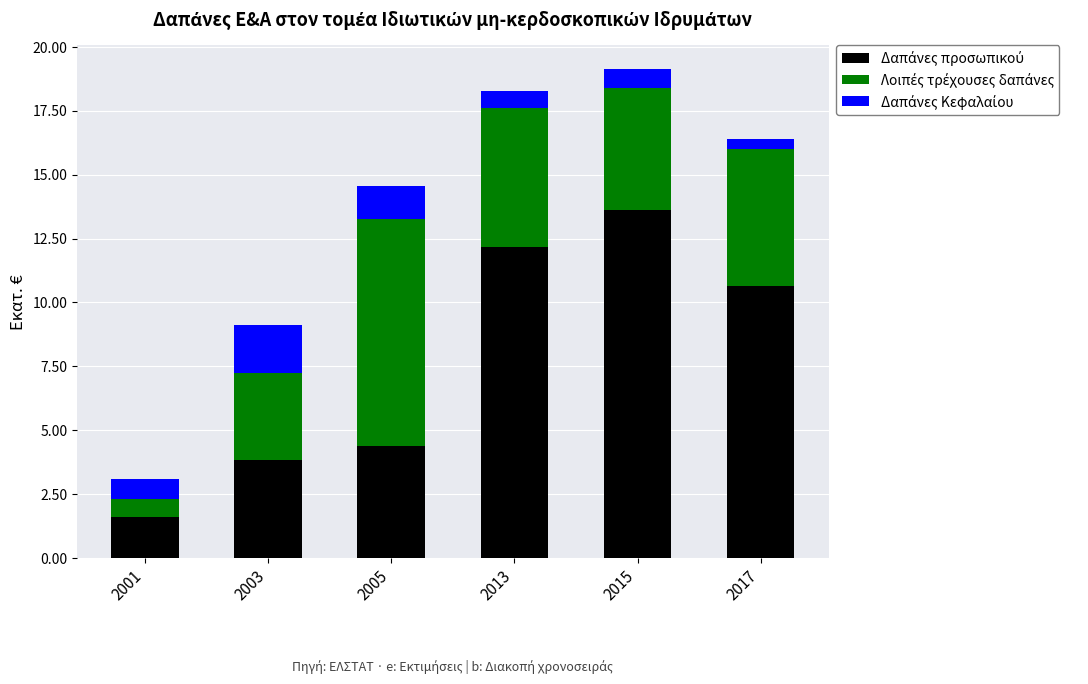

What is the total value across all series at 2003?

9.1